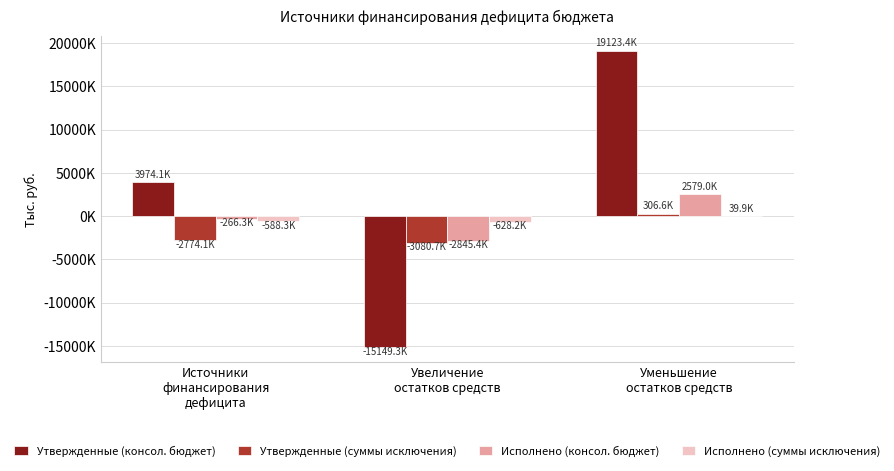

What is the maximum value shown in the chart?

19123400.0